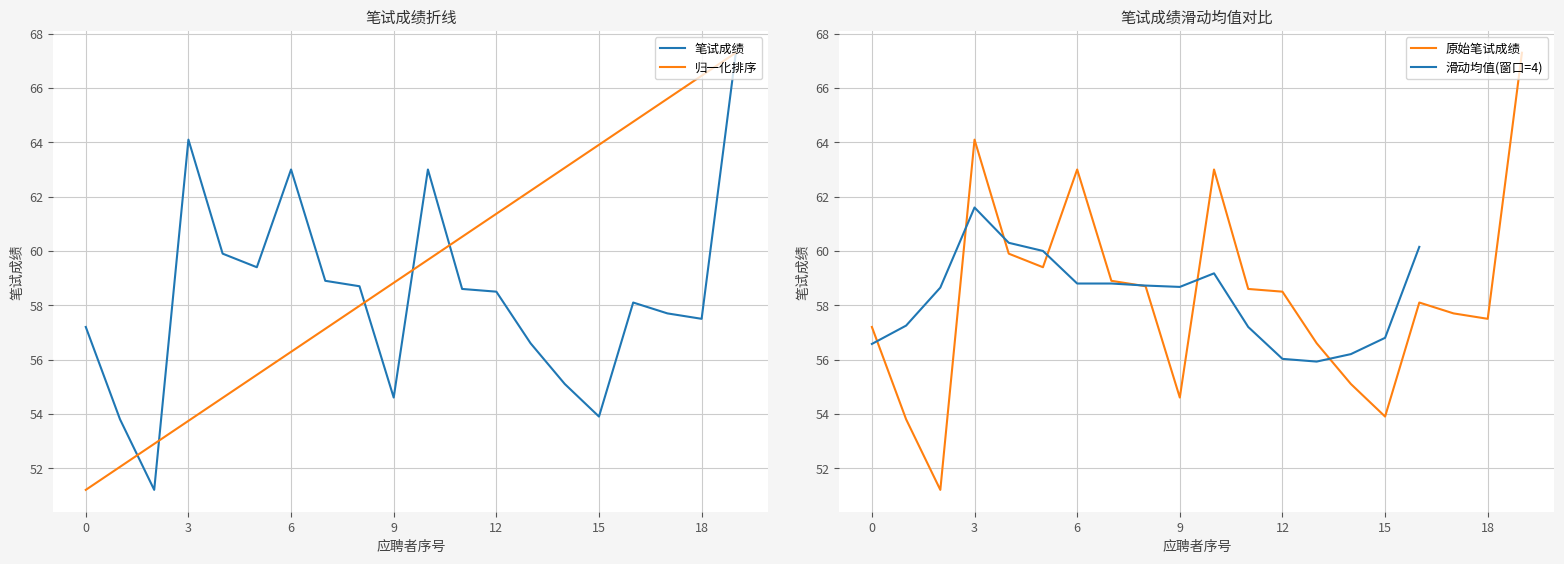

What is the value of the 7th point from the left?

63.0